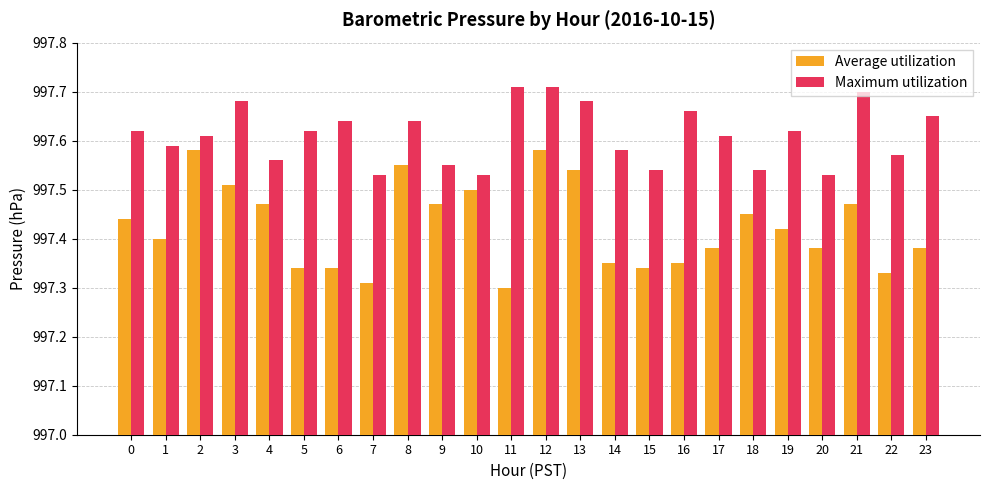

Which series has the widest spread of values?

Average utilization